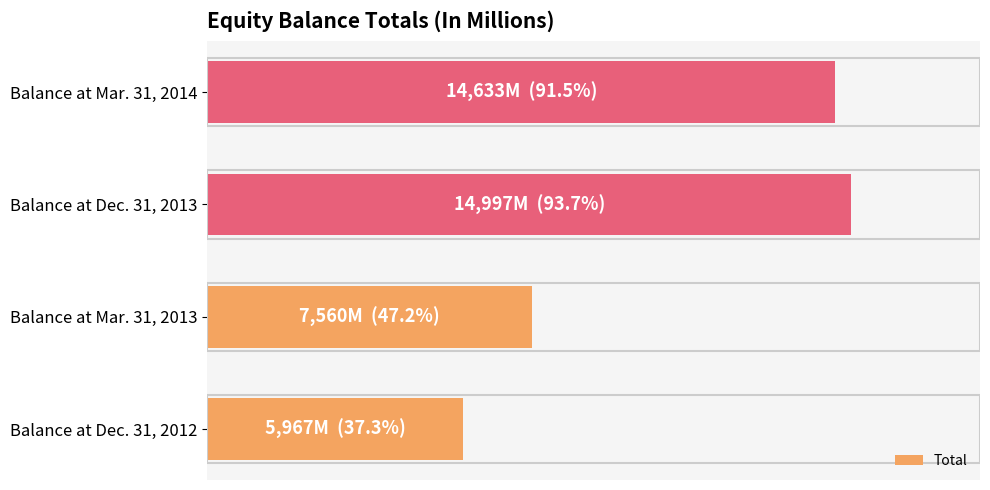

What is the average value?

10789